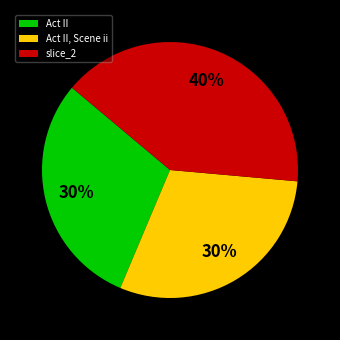

Count the number of slices in the pie.

3